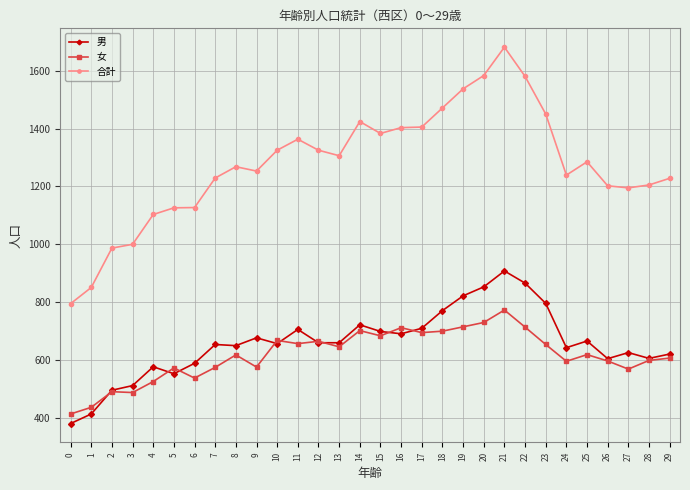

Which series has the widest spread of values?

合計